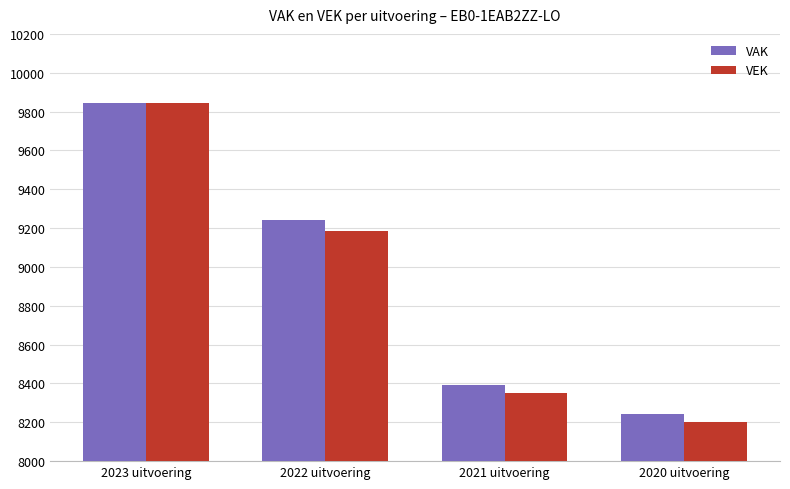

Rank the categories by VAK value from highest to lowest.

2023 uitvoering, 2022 uitvoering, 2021 uitvoering, 2020 uitvoering